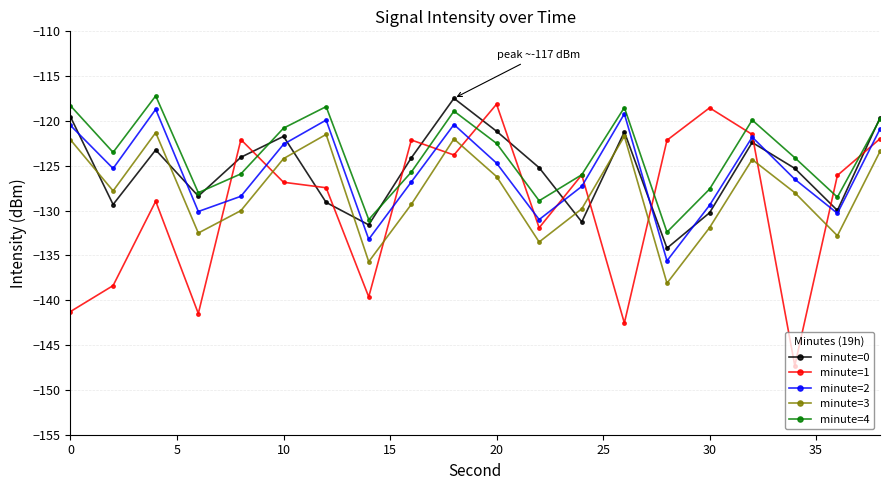

What is the minimum value shown in the chart?

-147.3